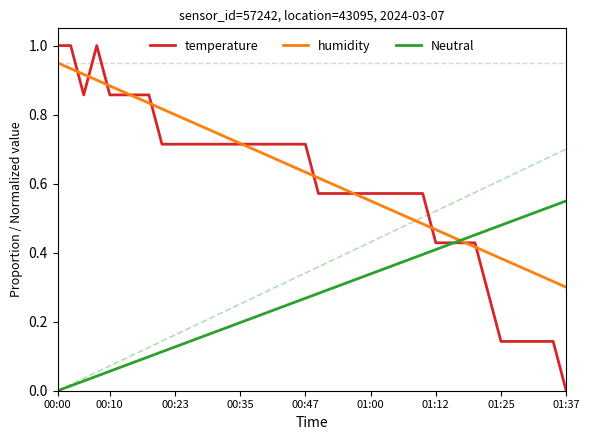

True or false: temperature has more than 2 points higher than both neighbors.

False